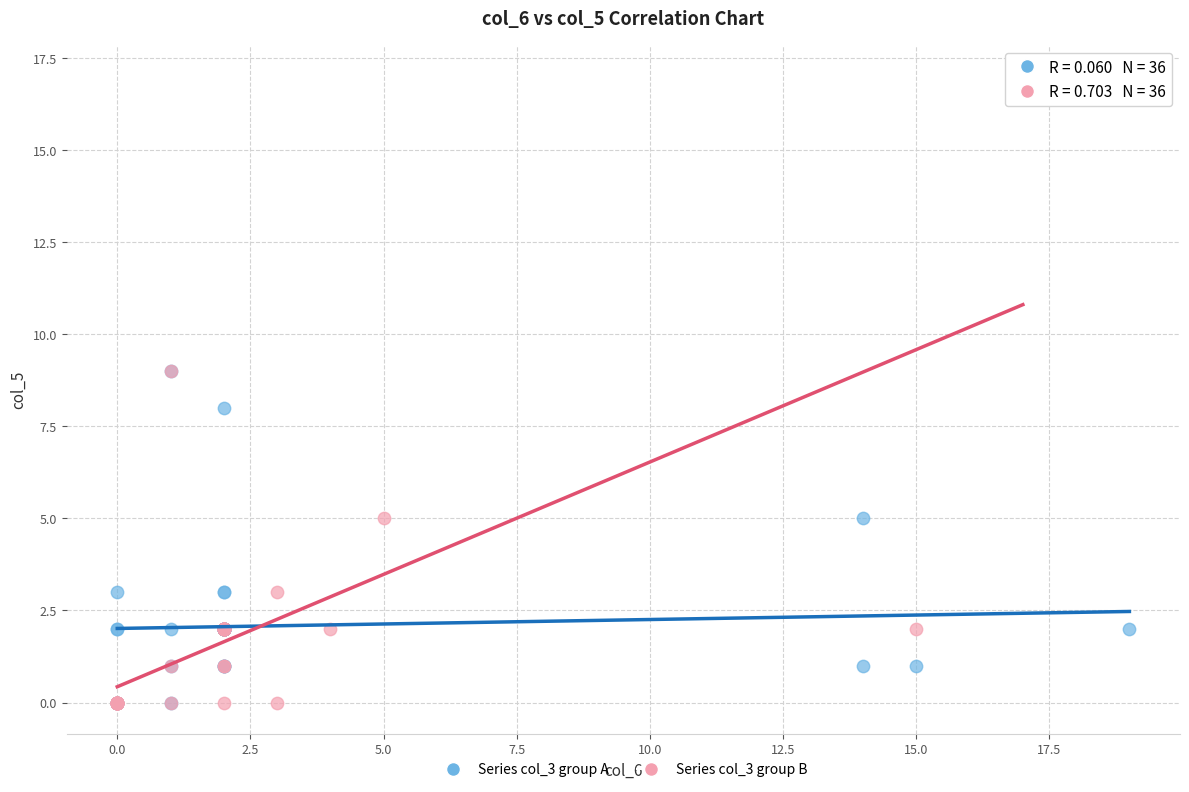

Which series has the largest Y range (max minus min)?

Series col_3 group B